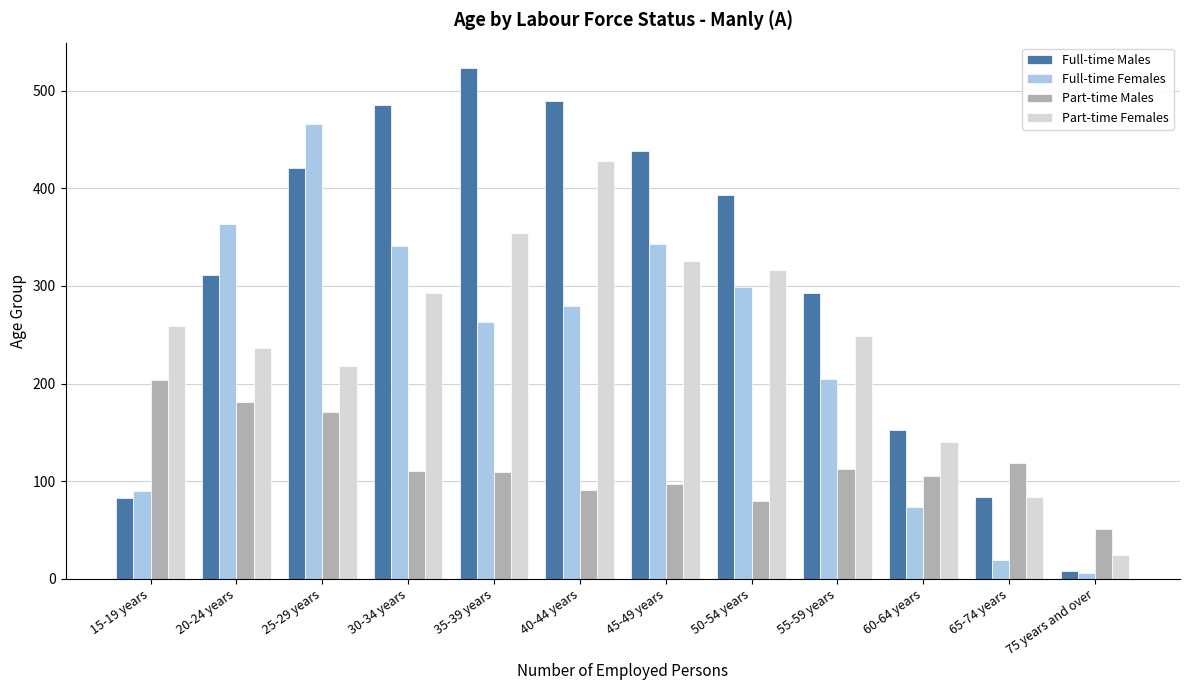

Is it true that Full-time Males equals 39 at 65-74 years?

False